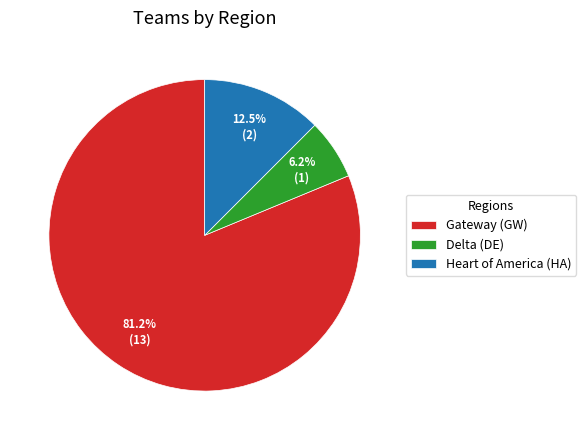

Rank the categories by value from highest to lowest.

Gateway (GW), Heart of America (HA), Delta (DE)